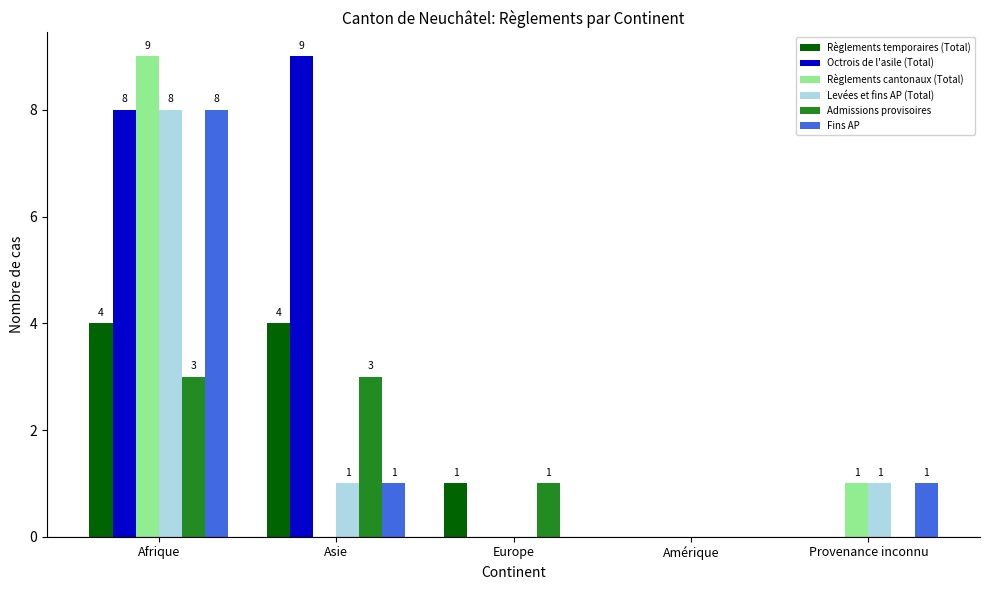

Is the value of Admissions provisoires at Afrique greater than the value of Fins AP at Asie?

Yes